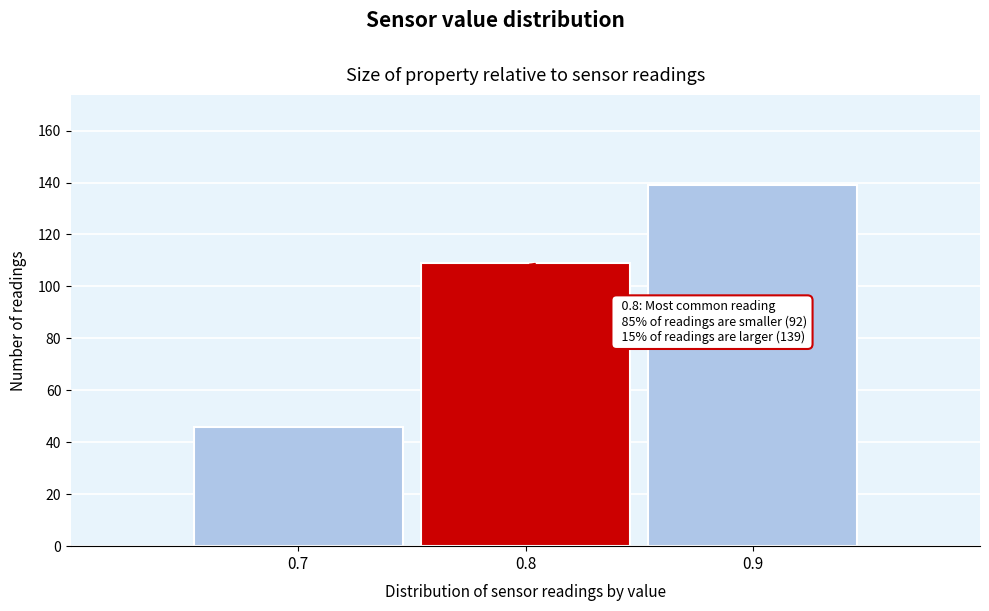

Over which range of the x-axis is the bar tallest?

0.85 to 0.95